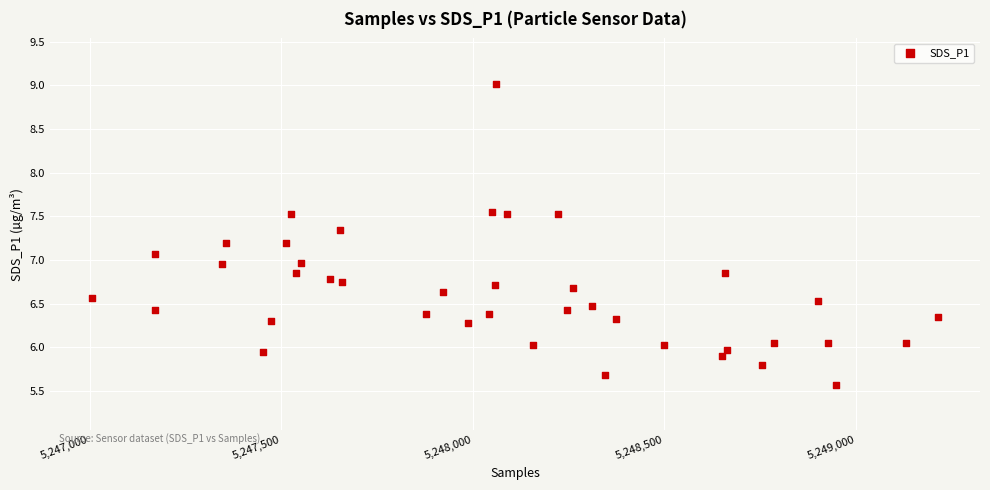

What is the range of X values (max minus min)?

2207.0